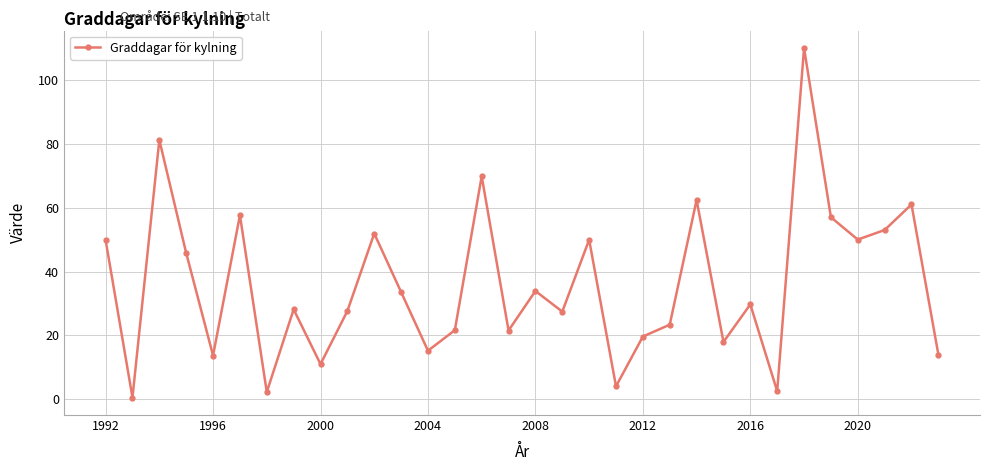

How many points are lower than both their immediate neighbors (excluding endpoints)?

11